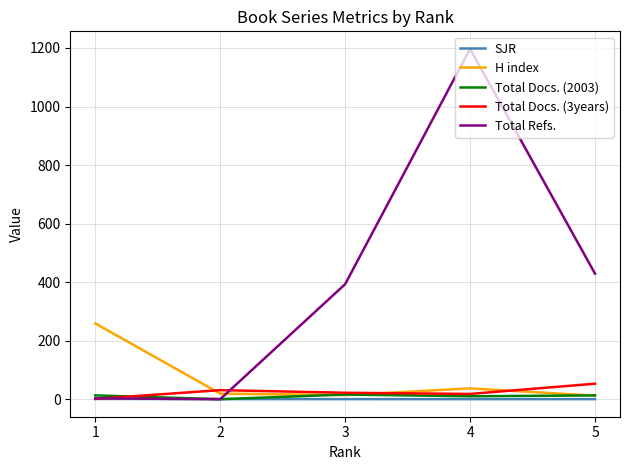

True or false: H index and Total Refs. cross at least once.

True